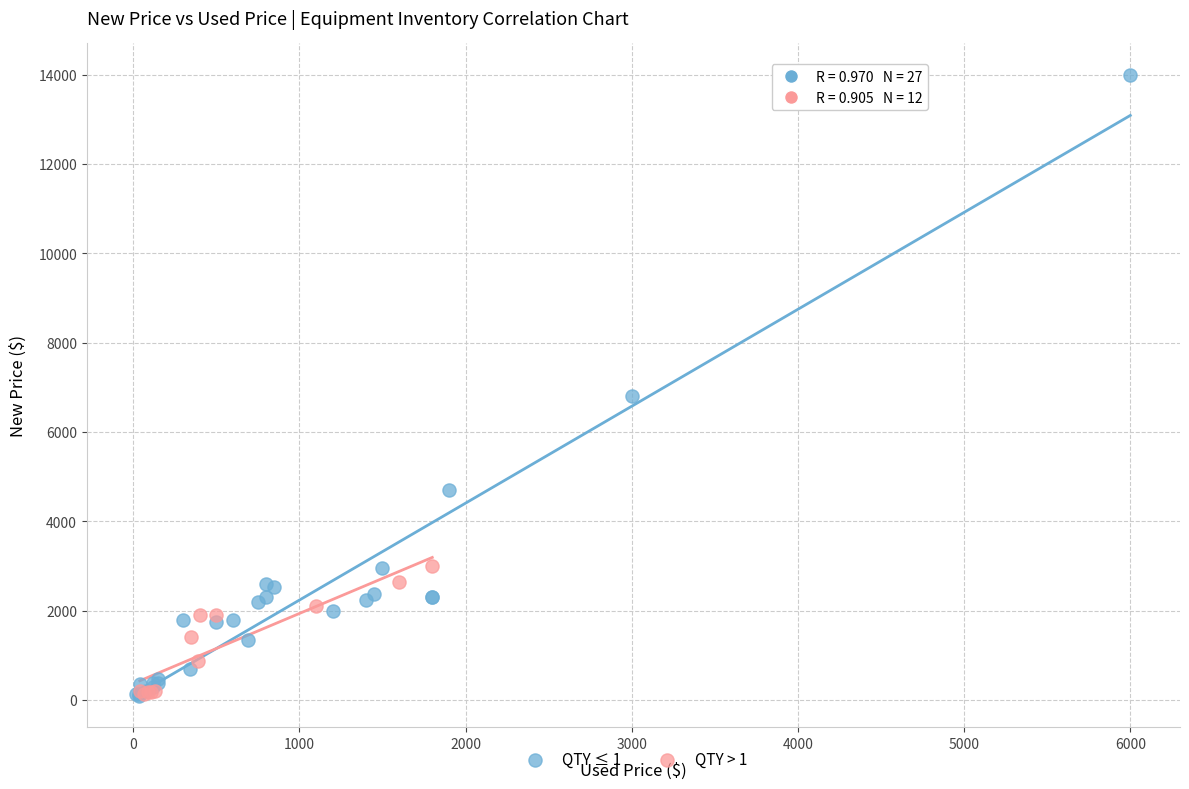

Which series reaches the maximum Y coordinate?

QTY ≤ 1